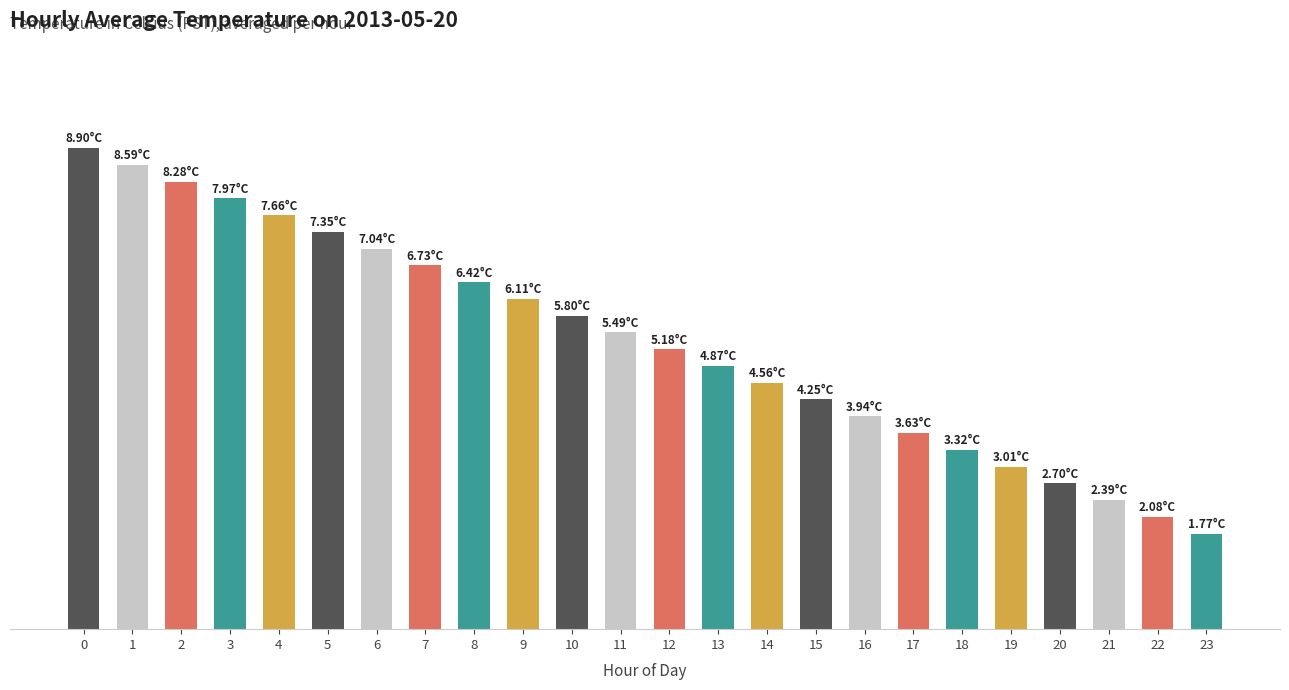

What is the difference between the values at 21 and 5?

5.0